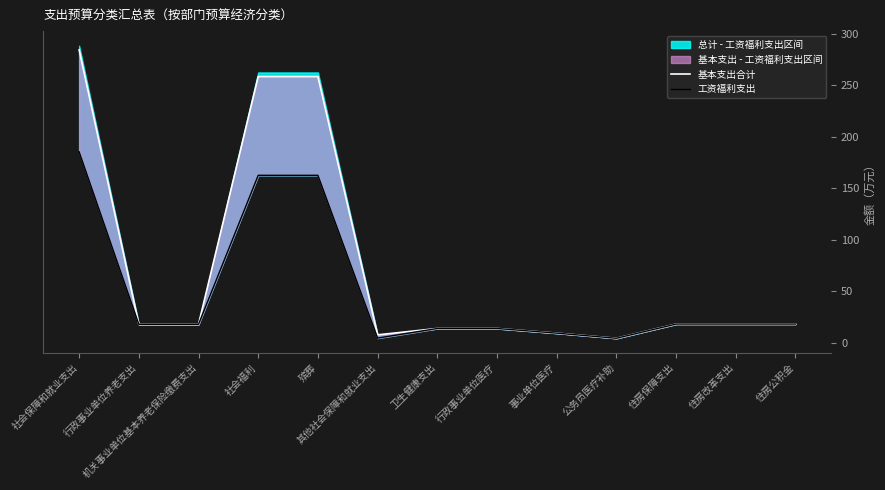

True or false: 工资福利支出 and 基本支出合计 cross at least once.

False